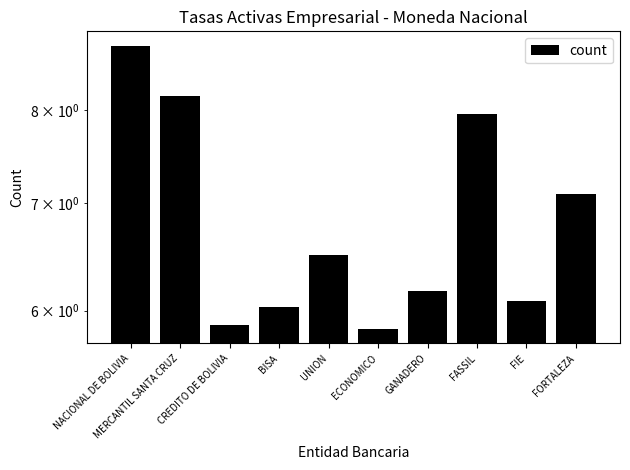

What is the greatest value displayed?

8.8